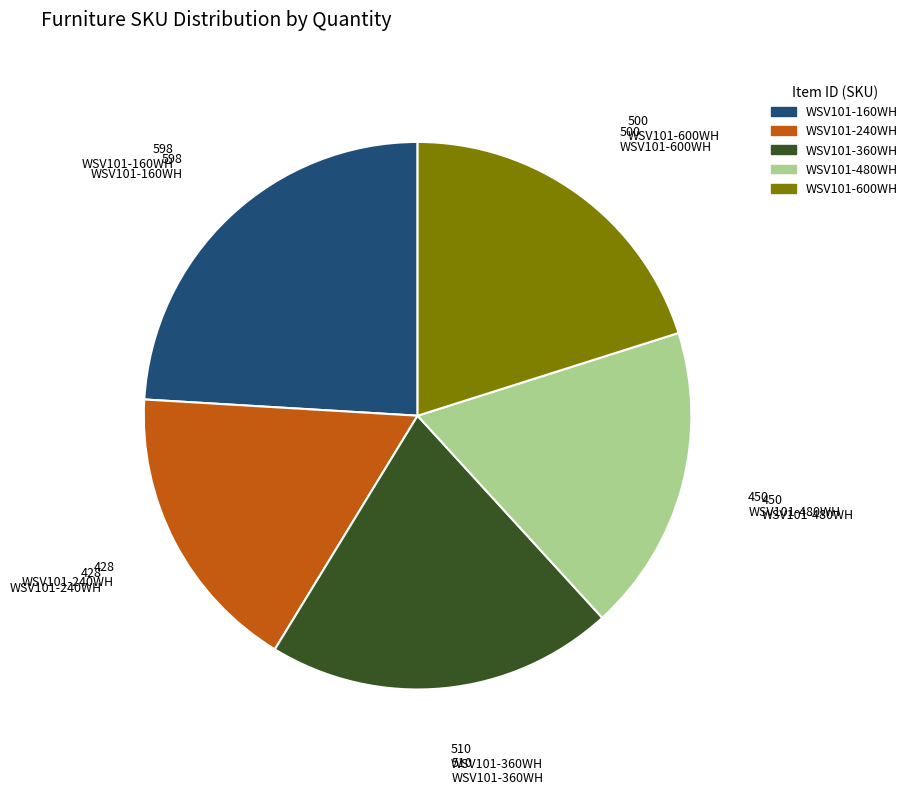

The WSV101-480WH slice represents 32% of the pie. True or false?

False